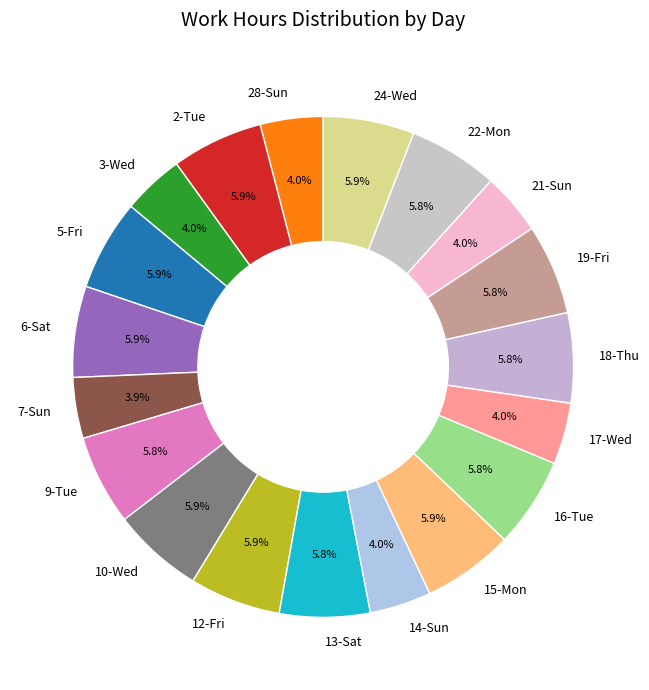

To the nearest percent, what is the difference between the largest and smallest slice percentages?

2%